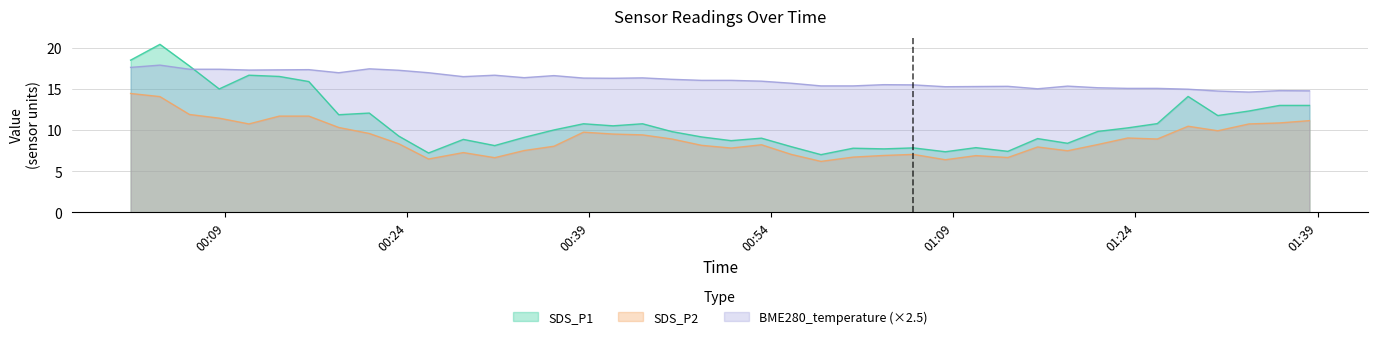

How many lines are shown in the chart?

3